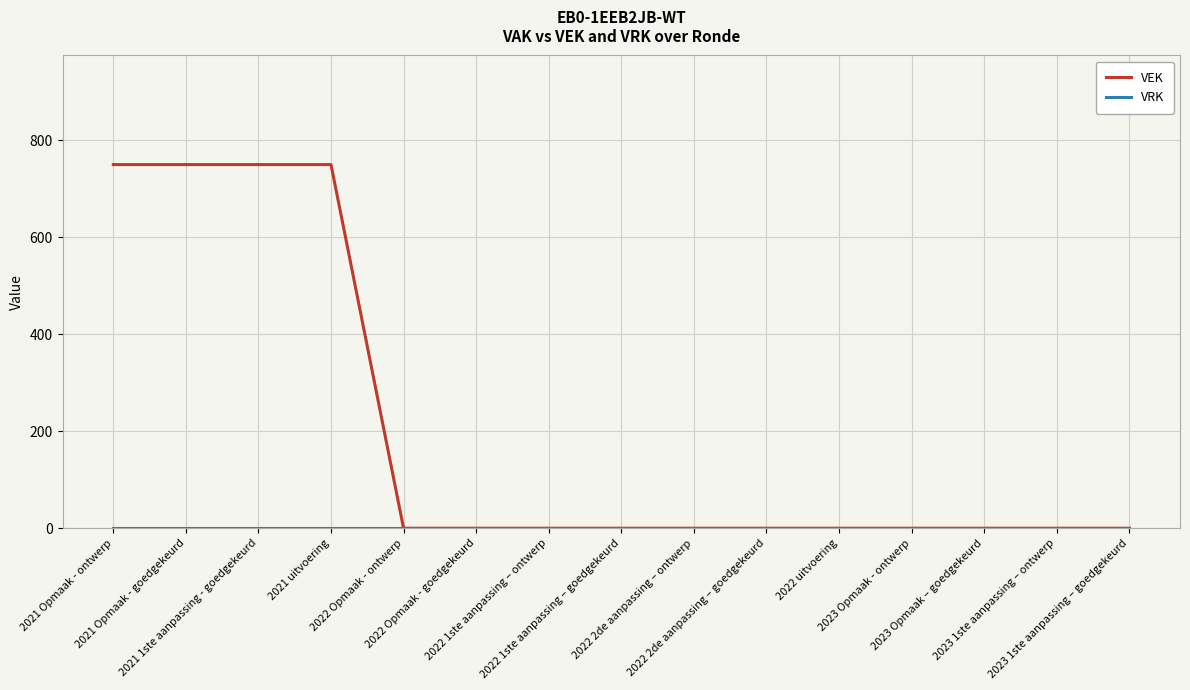

Which series has the widest spread of values?

VEK